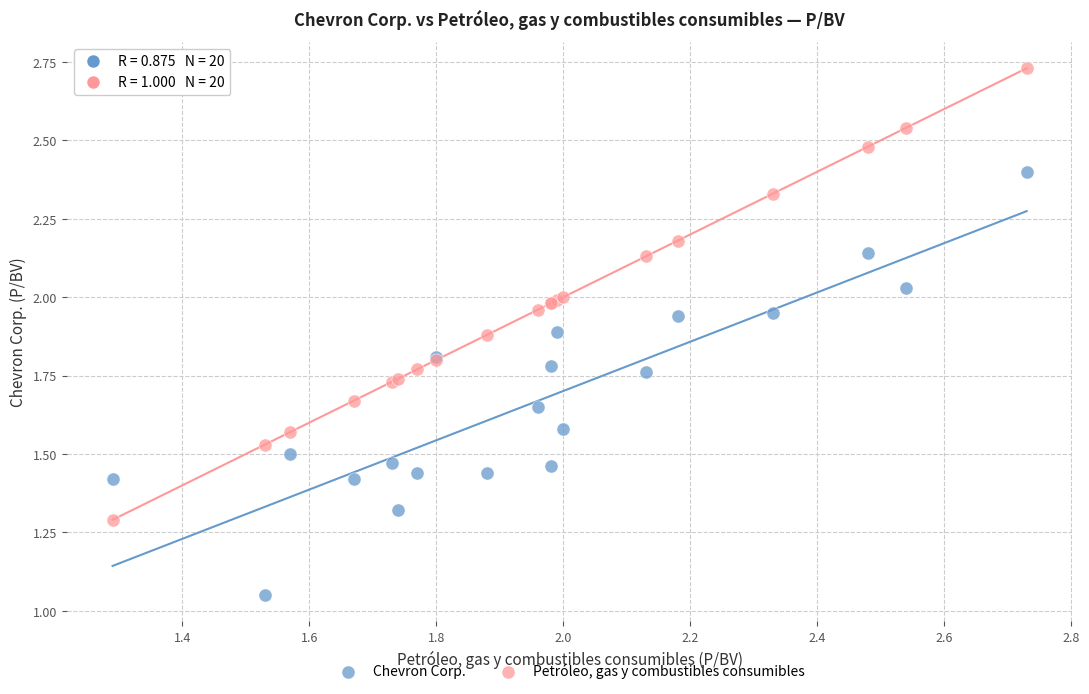

Which series has the largest Y range (max minus min)?

Petróleo, gas y combustibles consumibles